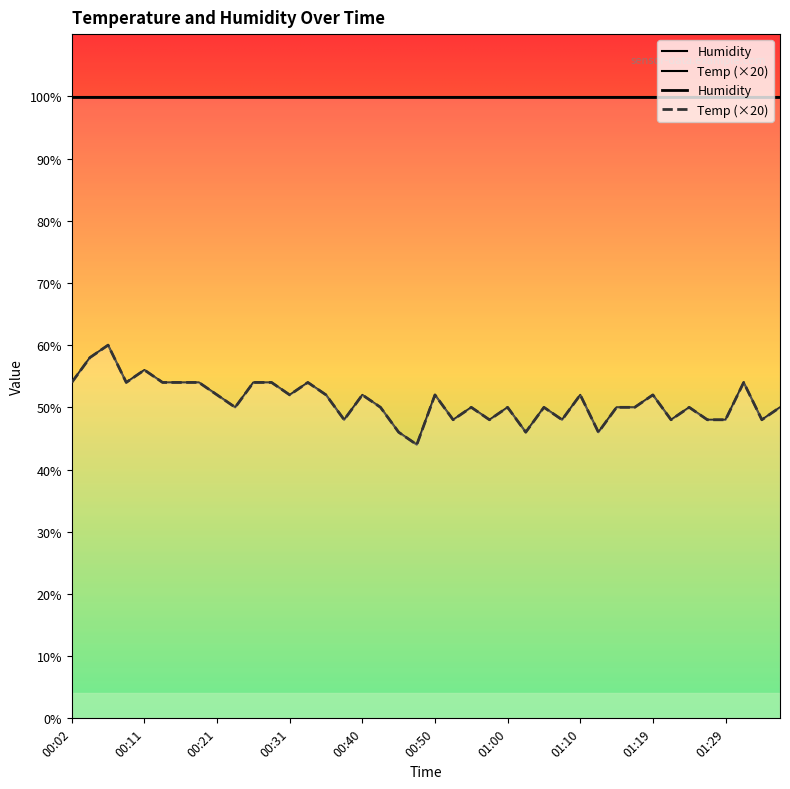

How many lines are shown in the chart?

1